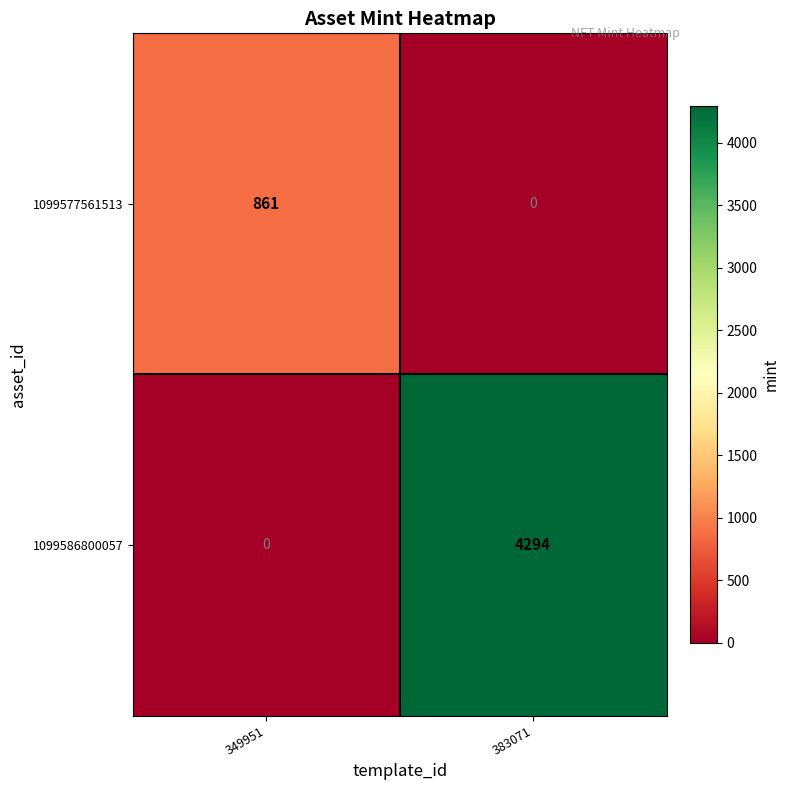

Reading right to left, transcribe all the data shown in this chart.

1099577561513: 383071=0	349951=861
1099586800057: 383071=4294	349951=0